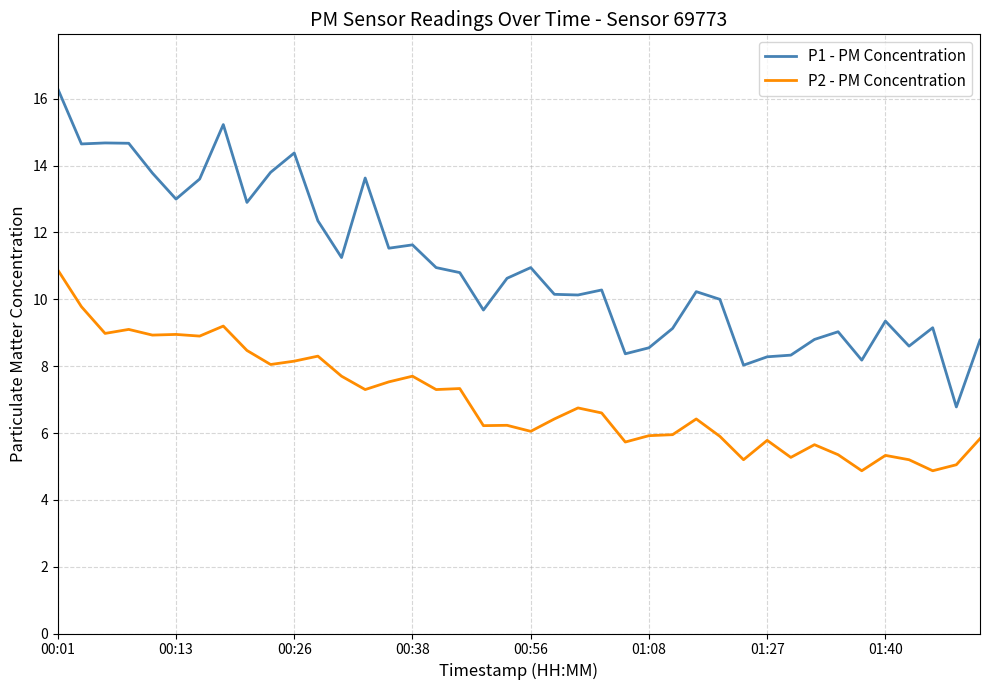

Which series has the largest range (max minus min)?

P1 - PM Concentration